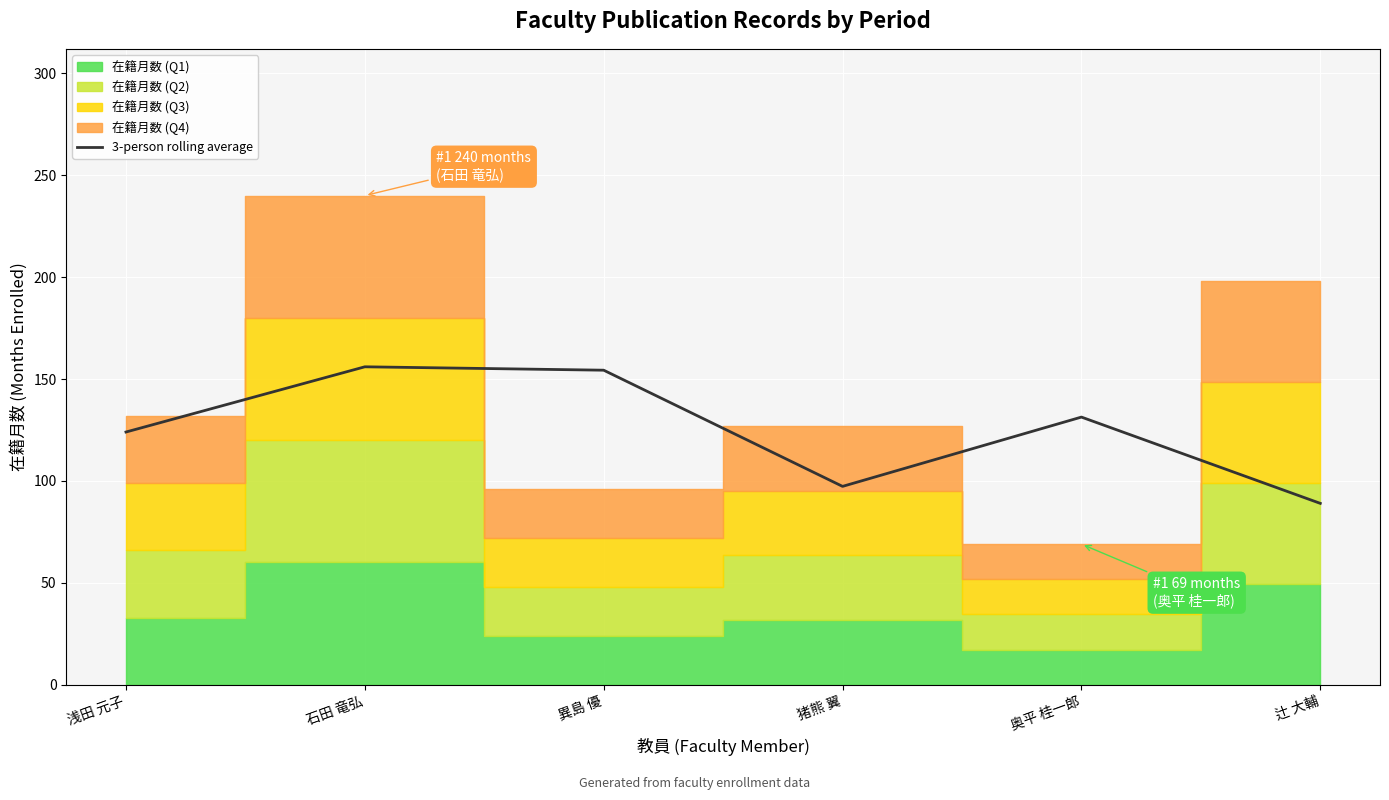

At which label does the data first exceed 131?

石田 竜弘